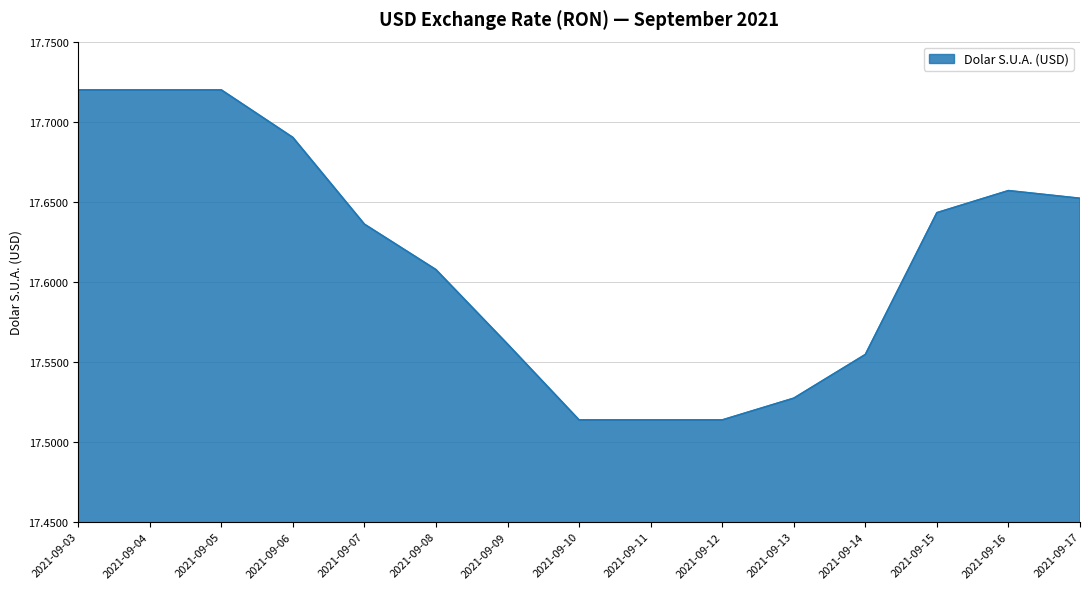

Does the chart display data point markers on the line(s)?

No